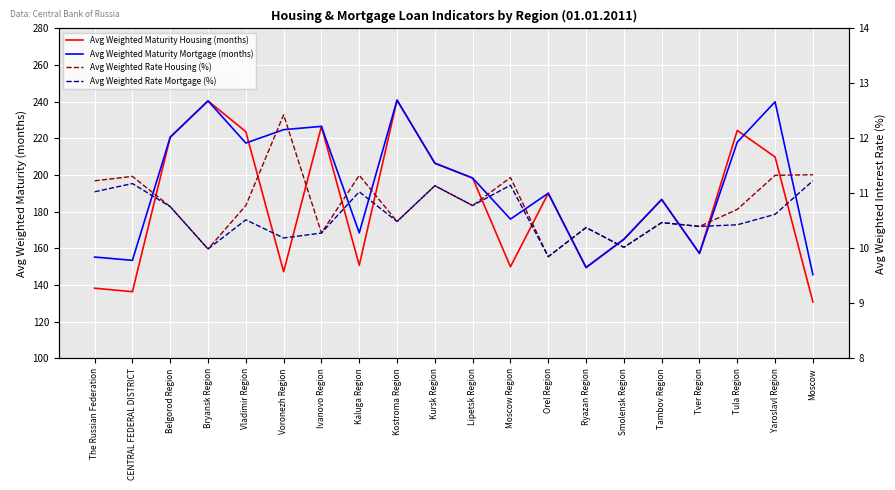

Which series has the largest total across all categories?

Avg Weighted Maturity Mortgage (months)